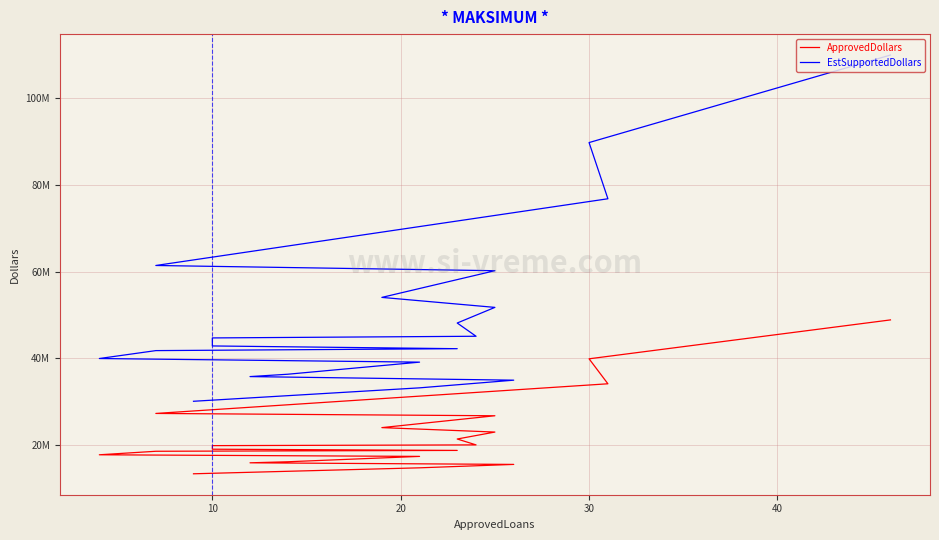

Rank the series by their average value, from highest to lowest.

EstSupportedDollars, ApprovedDollars